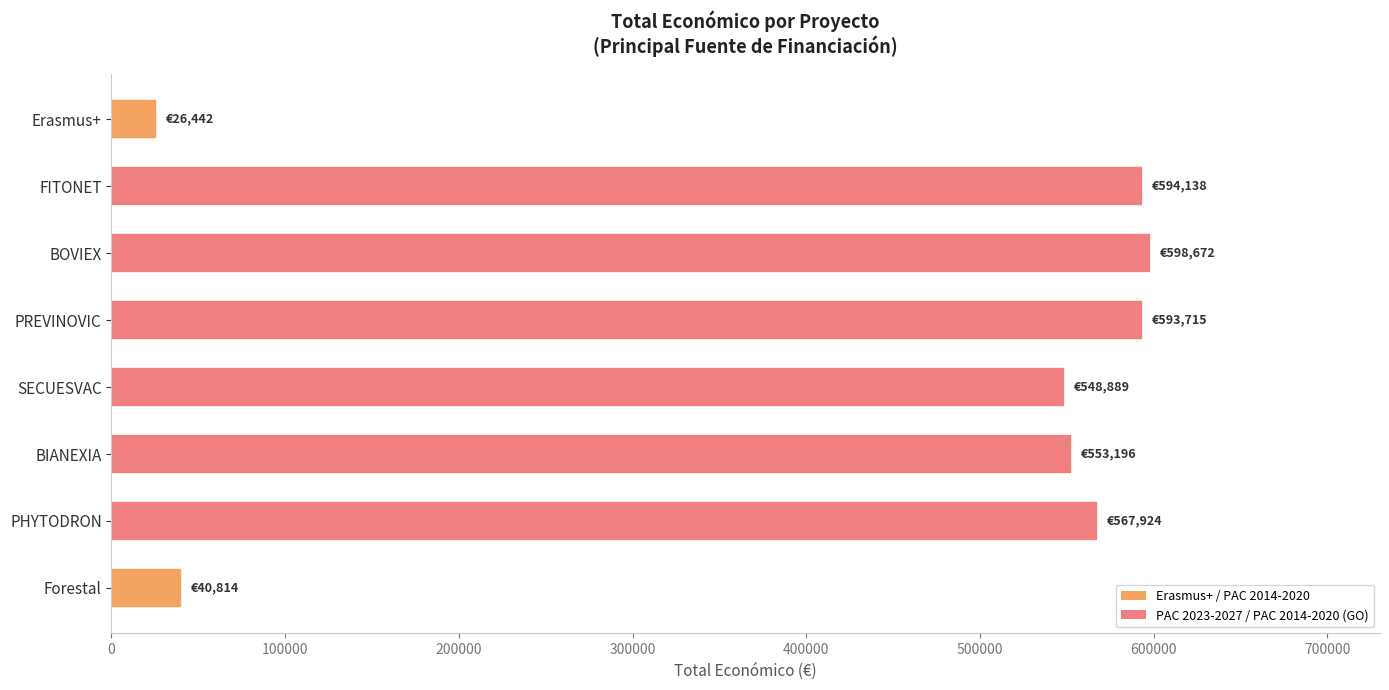

What is the smallest value displayed?

26442